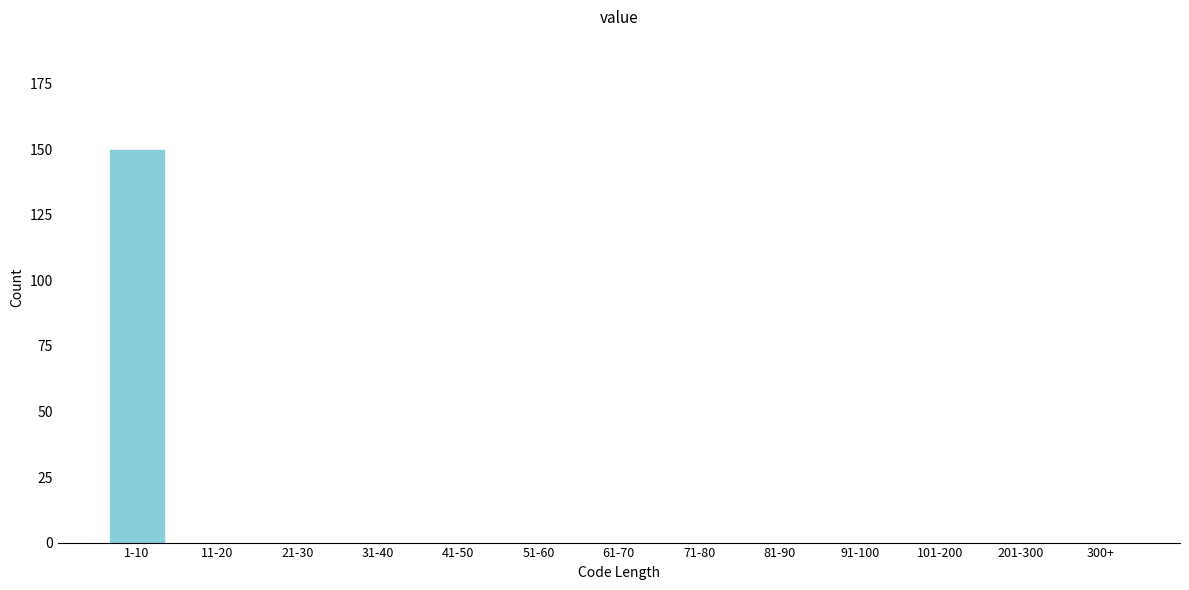

Reading left to right, list all the values displayed in this chart.

1-10=150	11-20=0	21-30=0	31-40=0	41-50=0	51-60=0	61-70=0	71-80=0	81-90=0	91-100=0	101-200=0	201-300=0	300+=0